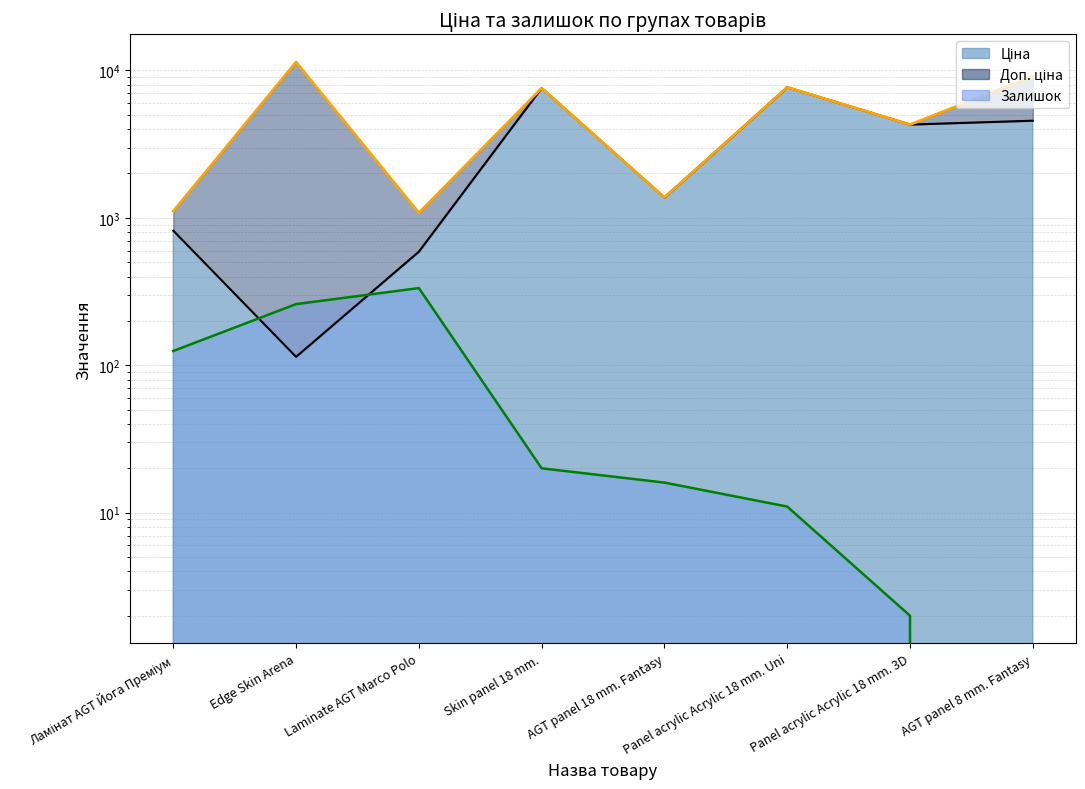

True or false: Залишок has a value of 1.2 at Panel acrylic Acrylic 18 mm. 3D.

False